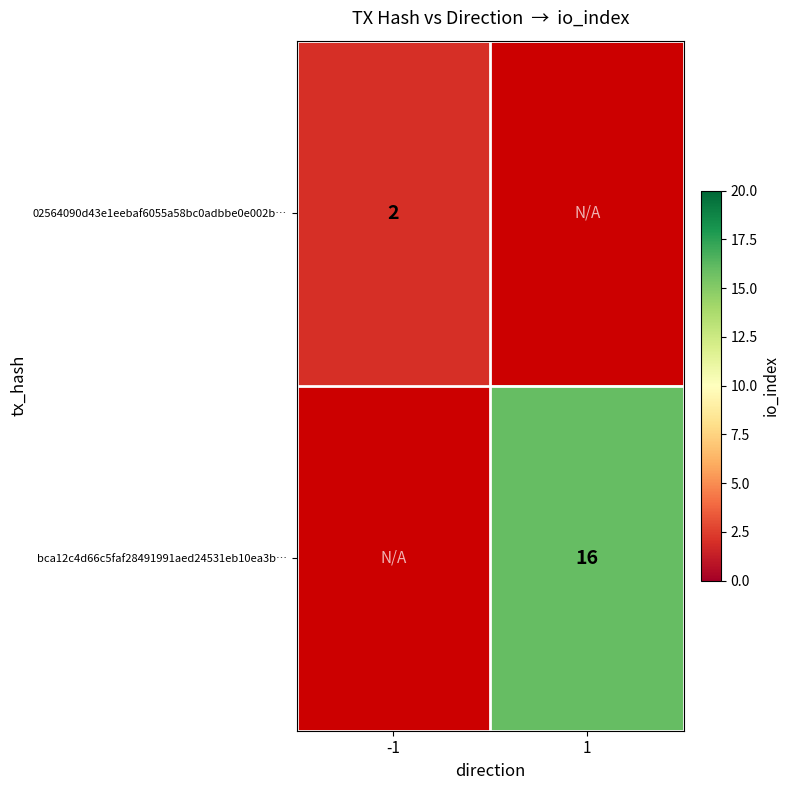

Is it true that bca12c4d66c5faf28491991aed24531eb10ea3b… equals 9 at 1?

False